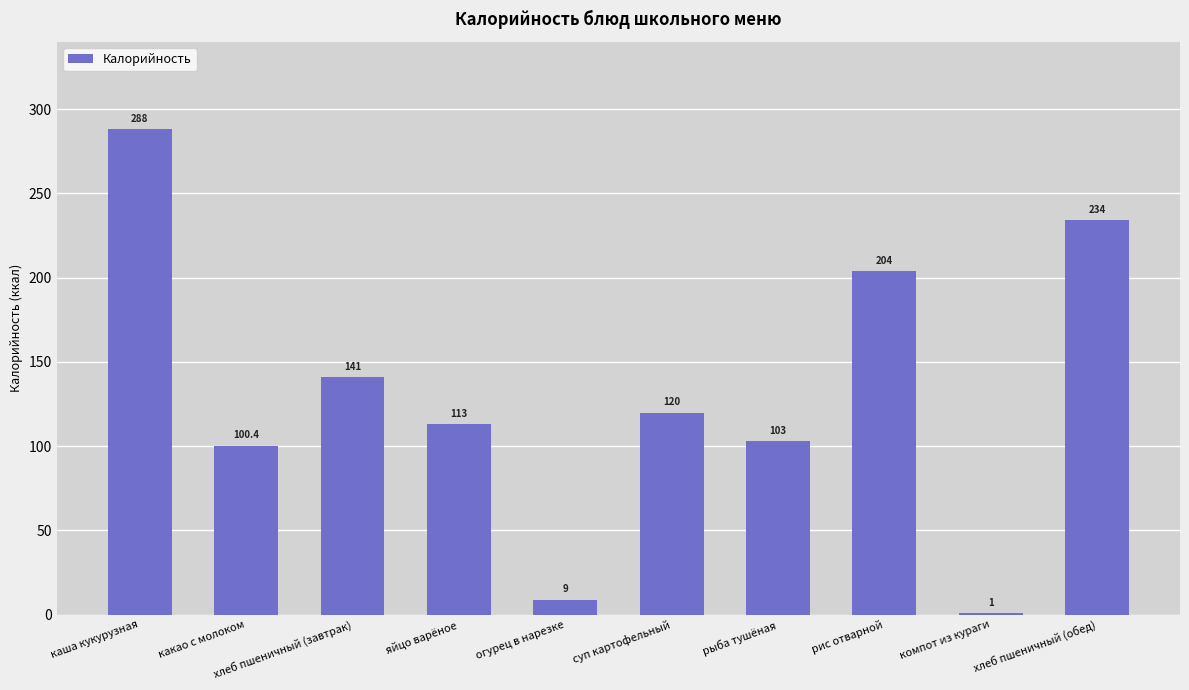

Reading right to left, list all the values displayed in this chart.

234.0	1.0	204.0	103.0	120.0	9.0	113.0	141.0	100.4	288.0